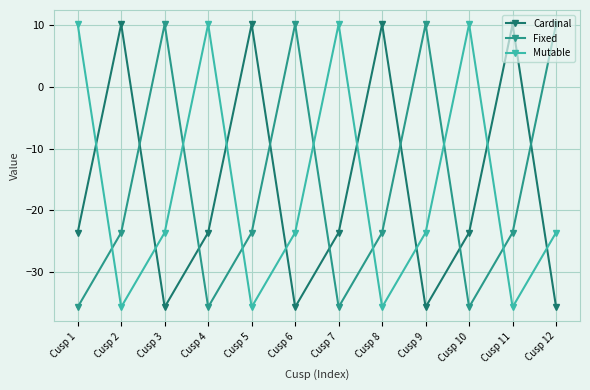

What is the difference between the maximum and minimum values in the Mutable series?

45.9